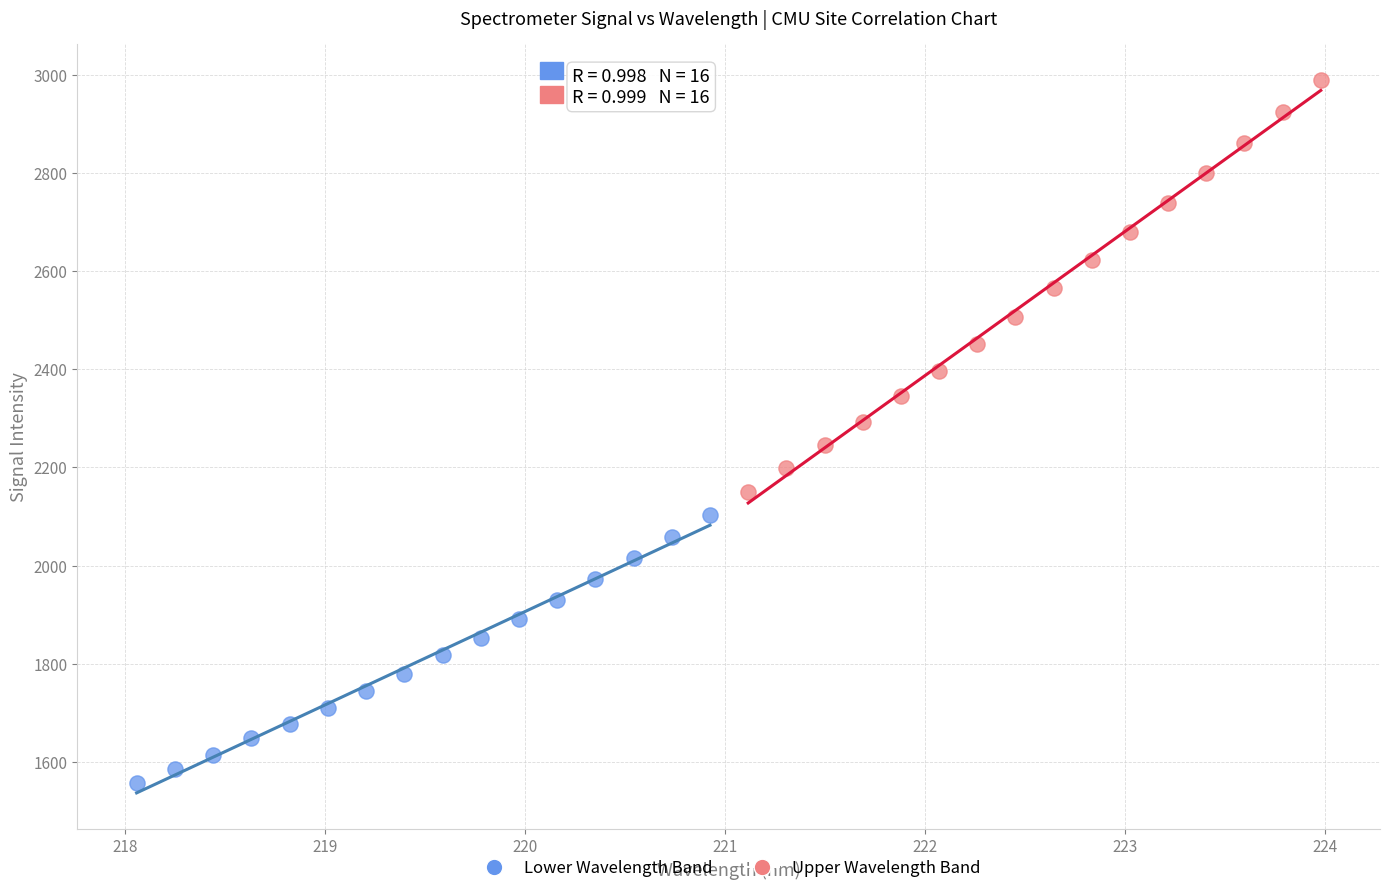

Which series contains the lowest Y value?

Lower Wavelength Band